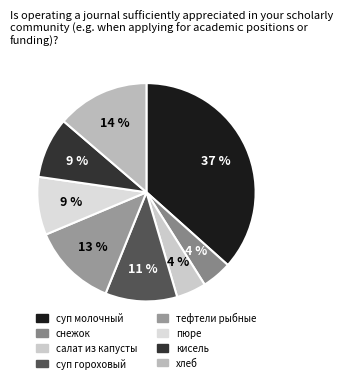

Count the number of slices in the pie.

8